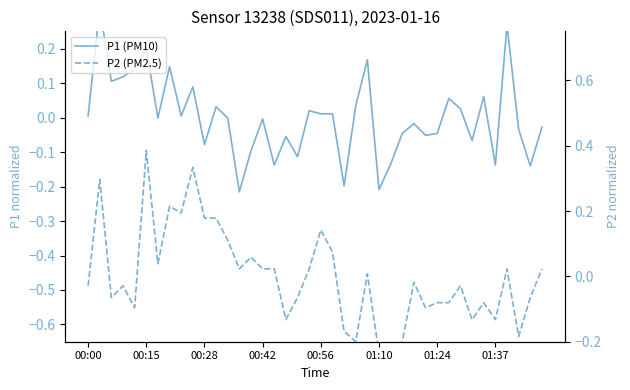

True or false: P2 (PM2.5) has more than 2 points higher than both neighbors.

True